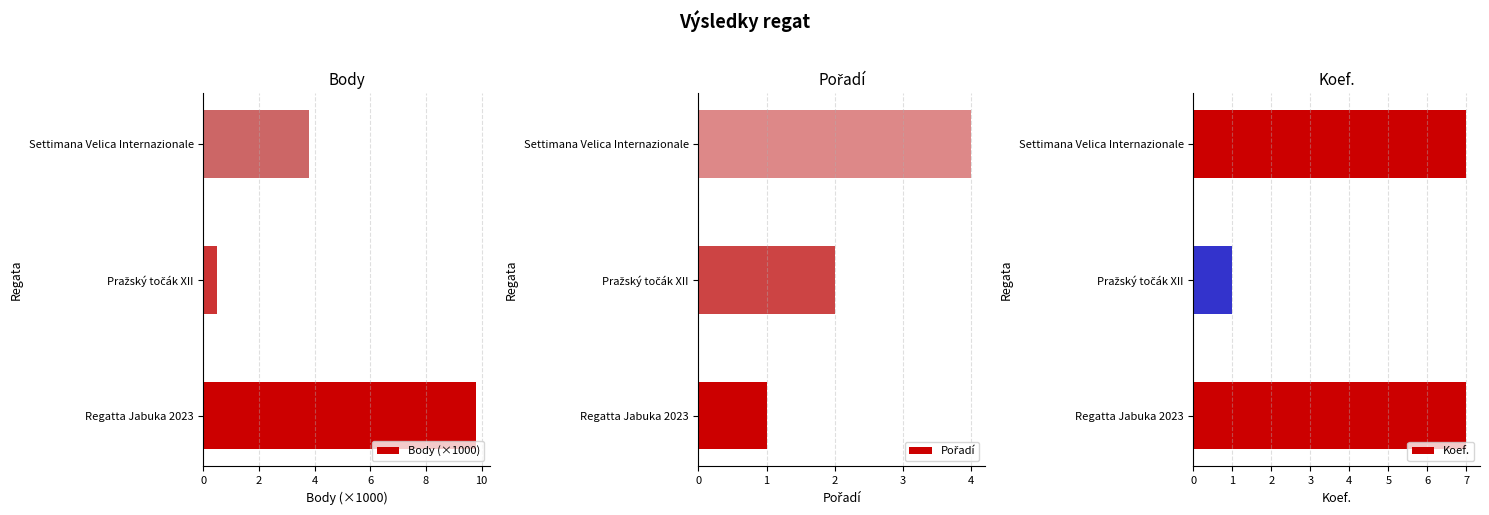

What is the value of the Pořadí bar at the 2nd from the left?

2.0